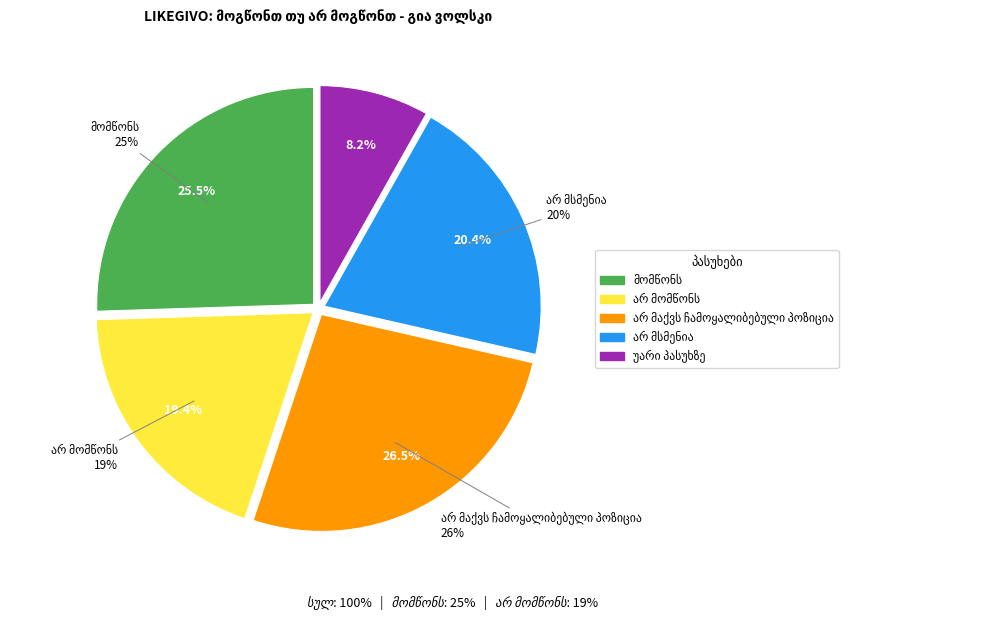

To the nearest percent, what portion does არ მსმენია represent?

20%